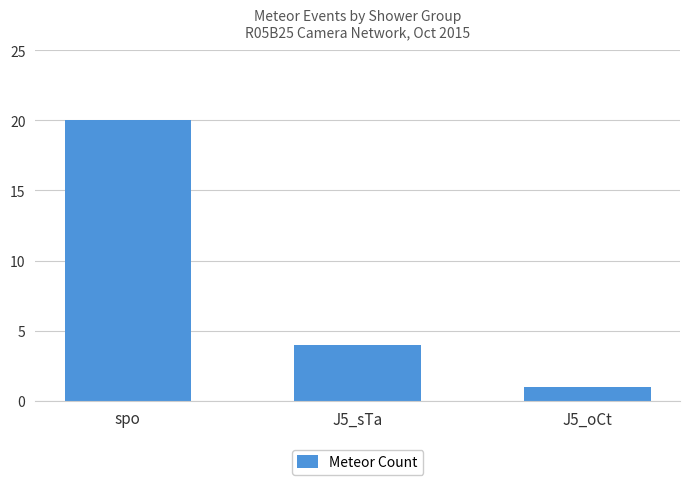

Reading left to right, transcribe all the data shown in this chart.

20	4	1